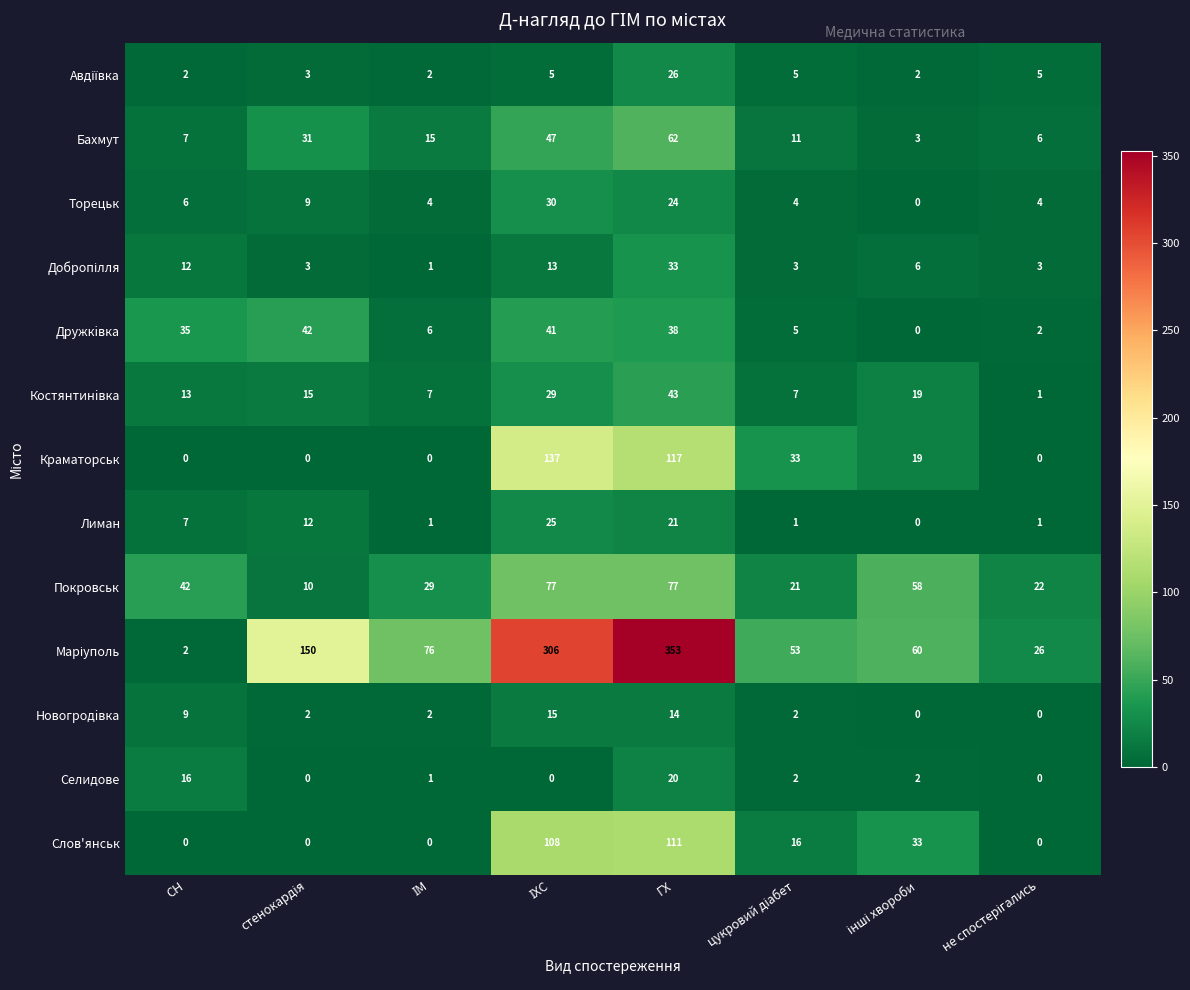

How many distinct data groups are displayed?

13